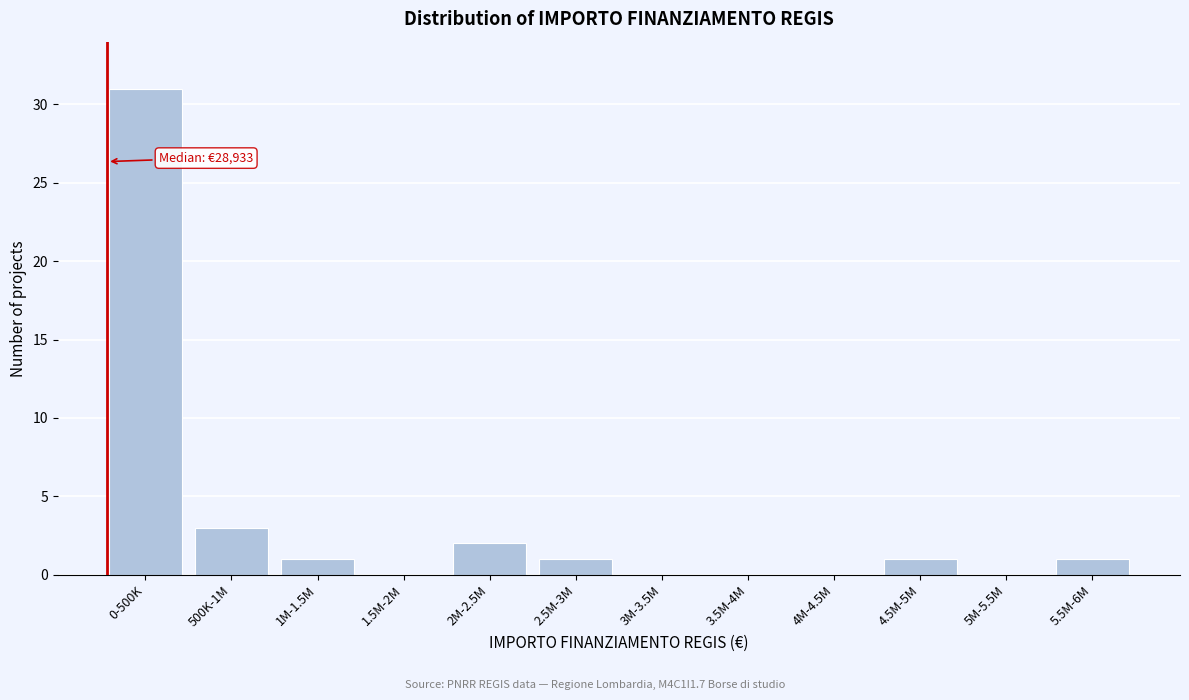

Reading left to right, what are all the values shown in this chart?

0-500K=31	500K-1M=3	1M-1.5M=1	1.5M-2M=0	2M-2.5M=2	2.5M-3M=1	3M-3.5M=0	3.5M-4M=0	4M-4.5M=0	4.5M-5M=1	5M-5.5M=0	5.5M-6M=1